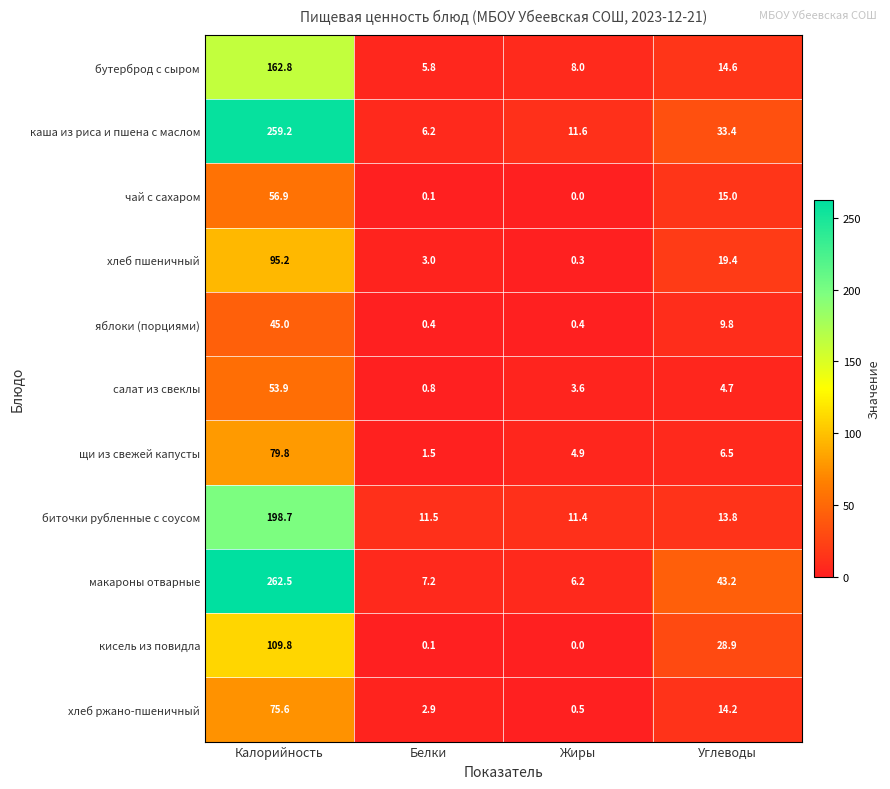

What is the sum of the бутерброд с сыром values at Белки and Калорийность?

168.6